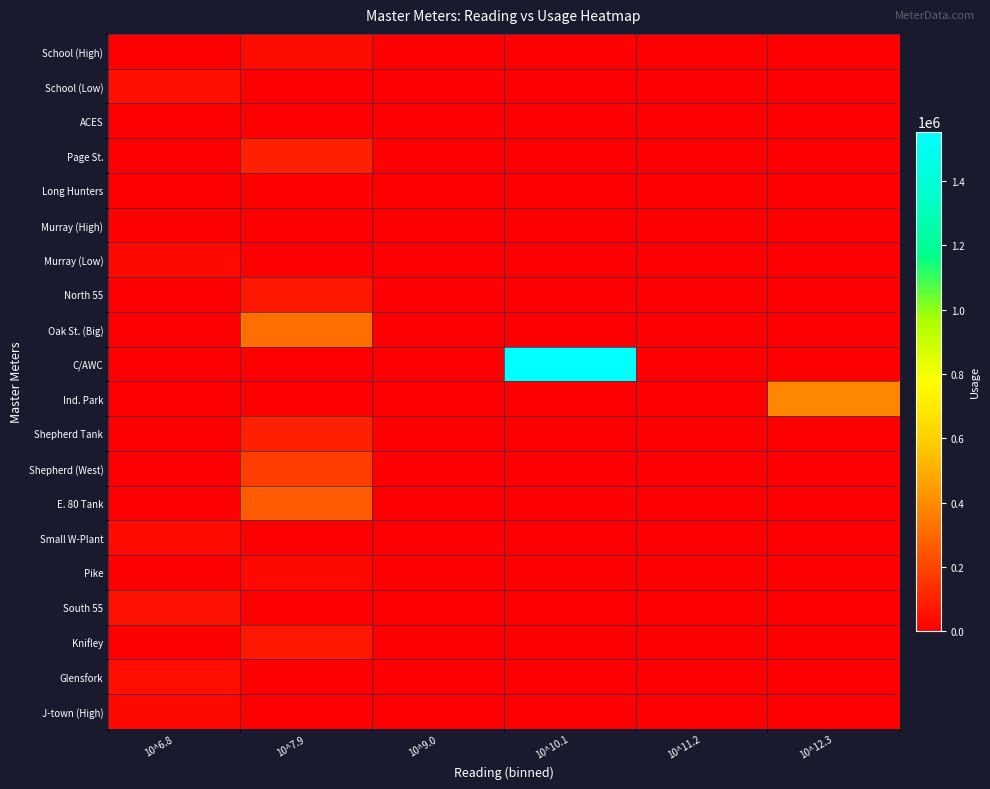

At 10^6.8, list the series in order from largest to smallest.

South 55, School (Low), Glensfork, Small W-Plant, Murray (Low), J-town (High), Murray (High), ACES, School (High), Page St., Long Hunters, North 55, Oak St. (Big), C/AWC, Ind. Park, Shepherd Tank, Shepherd (West), E. 80 Tank, Pike, Knifley